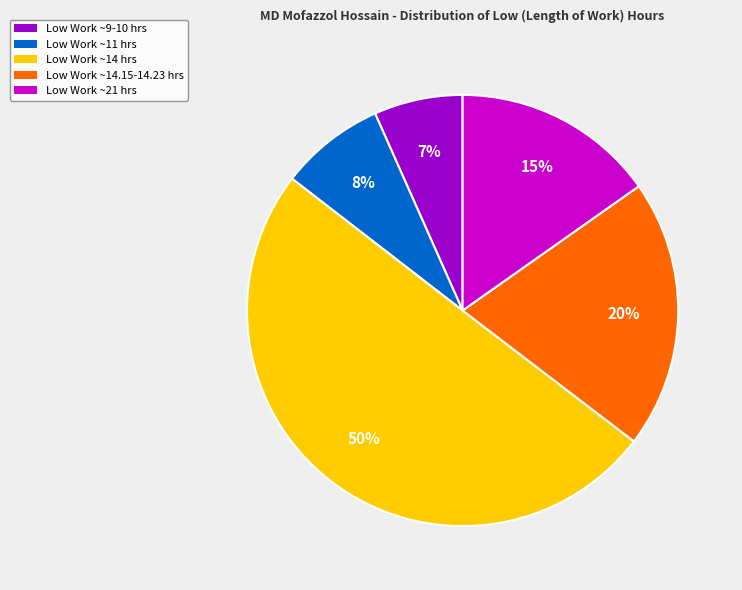

To the nearest percent, what is the average slice percentage?

20%